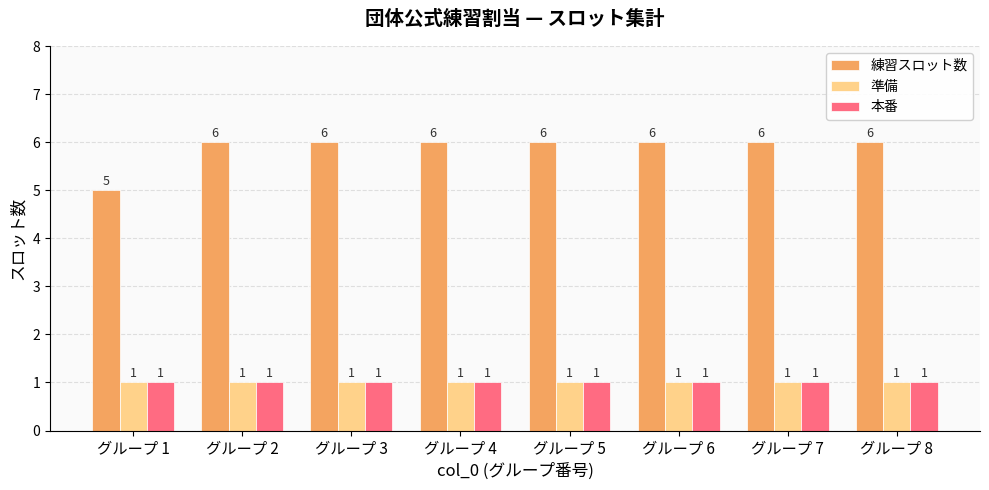

How many bars are there in total?

24